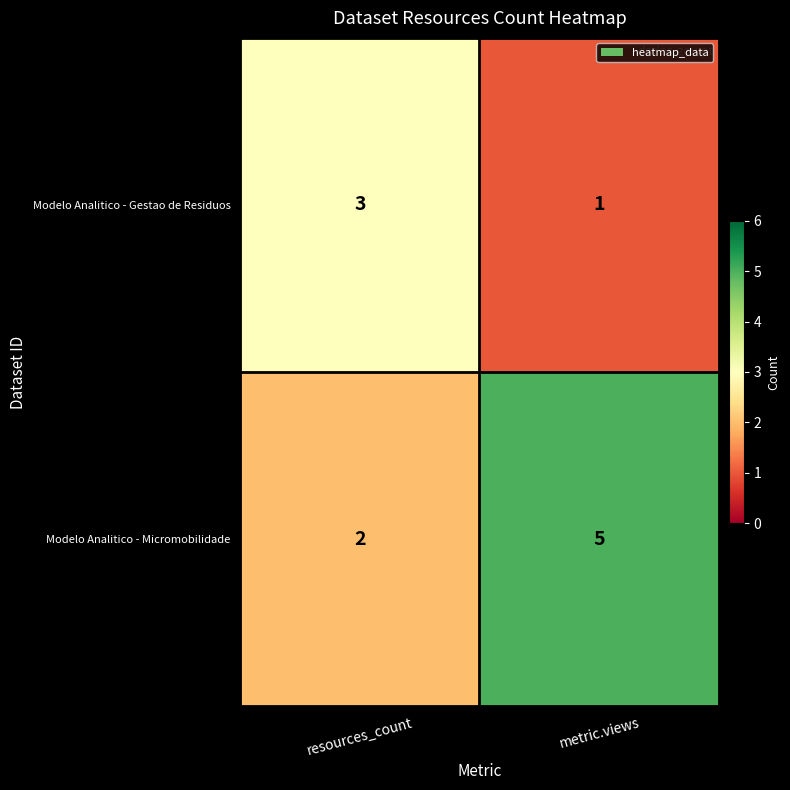

Between resources_count and metric.views, which series saw the biggest shift?

Modelo Analitico - Micromobilidade